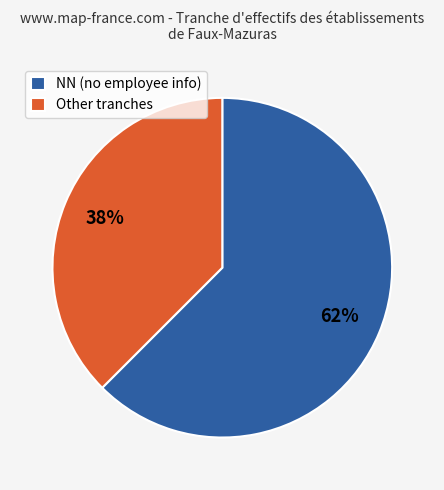

What percentage is the NN (no employee info) slice, to the nearest percent?

62%